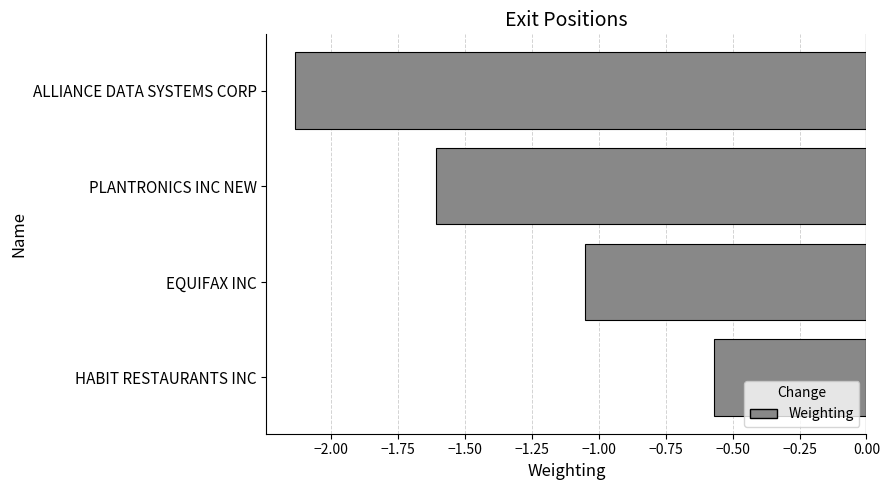

At which category does the chart reach its minimum across all series?

ALLIANCE DATA SYSTEMS CORP